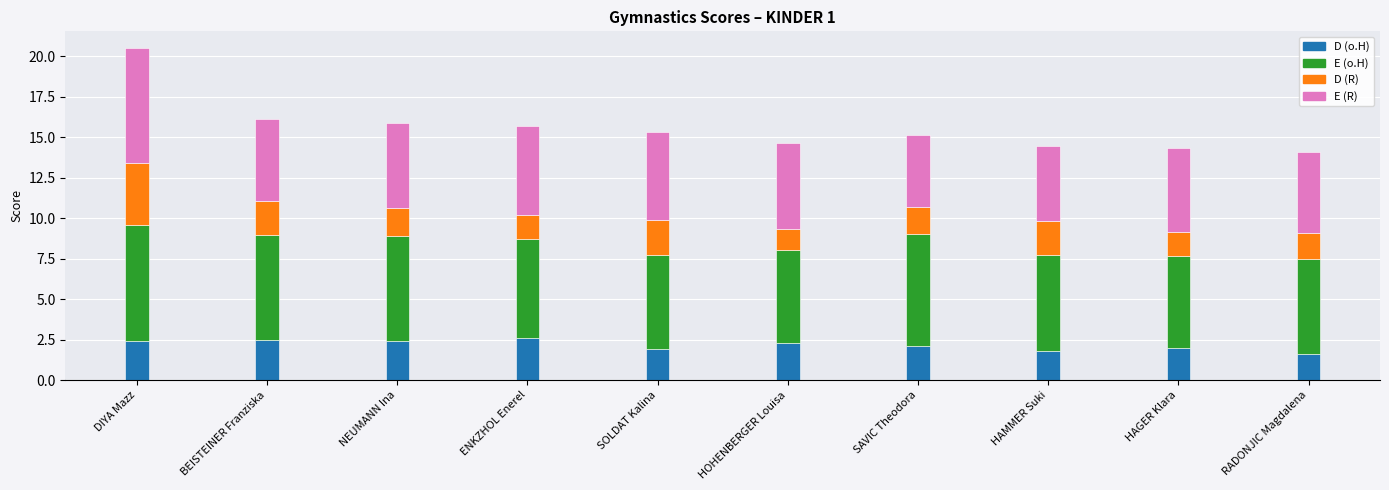

The D (o.H) series shows 2.6 at ENKZHOL Enerel. True or false?

True